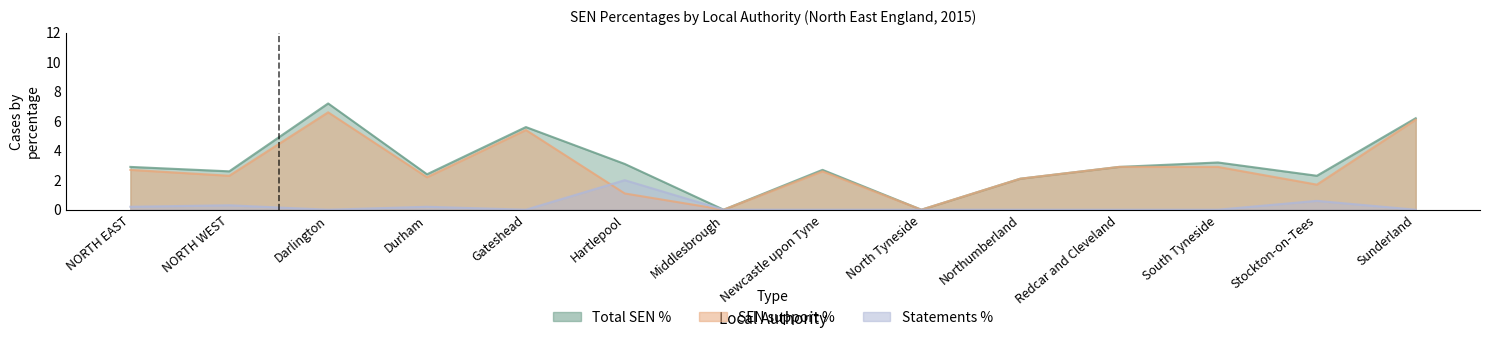

What are all the series names shown in the legend?

SEN support %, Statements %, Total SEN %